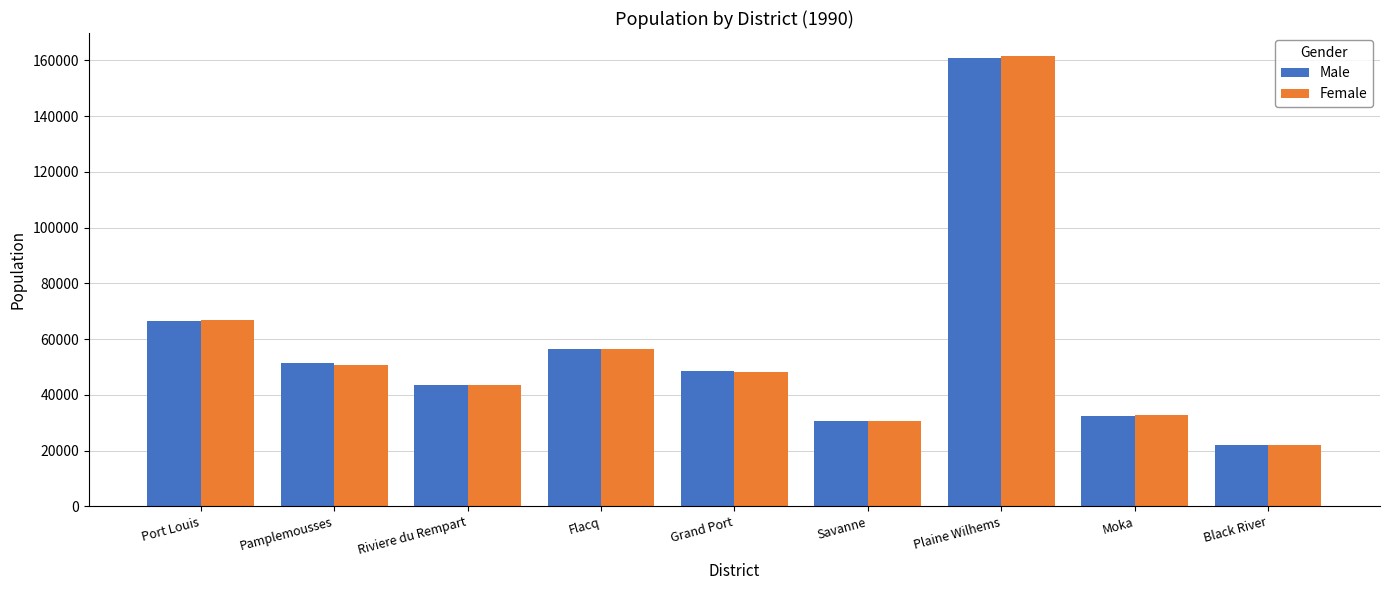

List the labels in order of Female value, largest first.

Plaine Wilhems, Port Louis, Flacq, Pamplemousses, Grand Port, Riviere du Rempart, Moka, Savanne, Black River